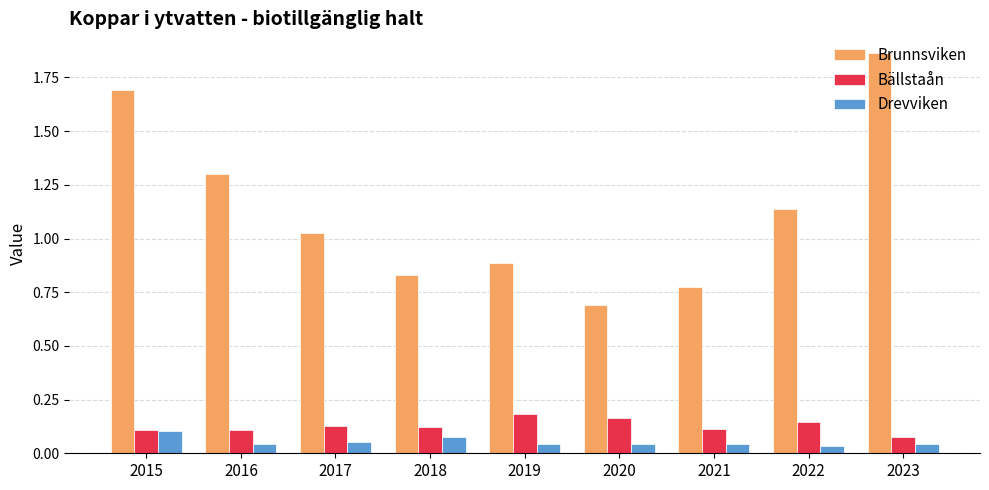

Which series has the widest spread of values?

Brunnsviken